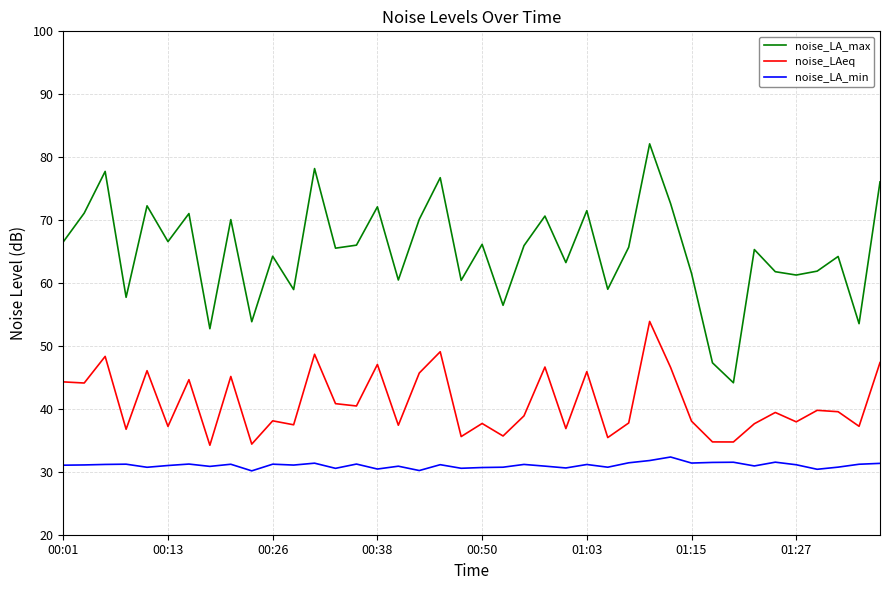

True or false: noise_LAeq and noise_LA_max cross at least once.

False